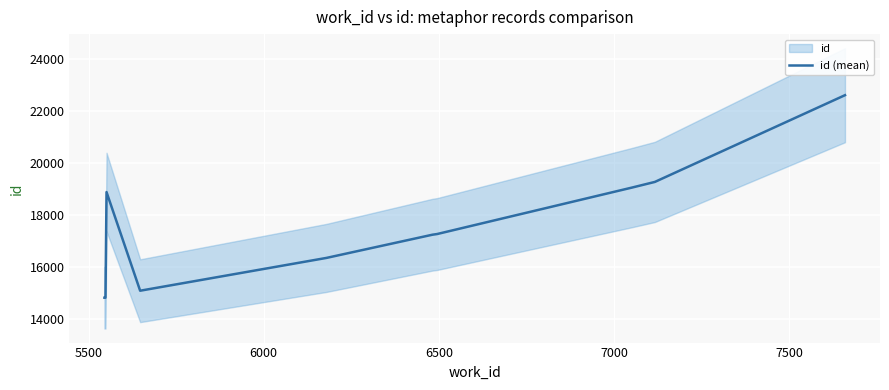

Reading left to right, list all the values displayed in this chart.

14825	14826	18887	15094	16355	17248	17273	19064	19277	22612